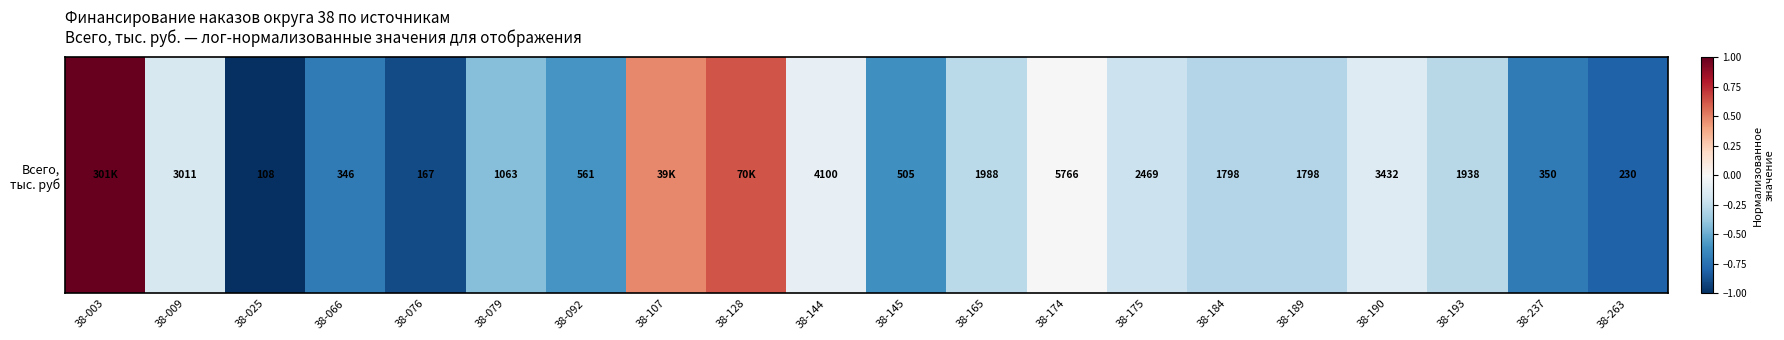

The value at 38-025 is -1.0. True or false?

True